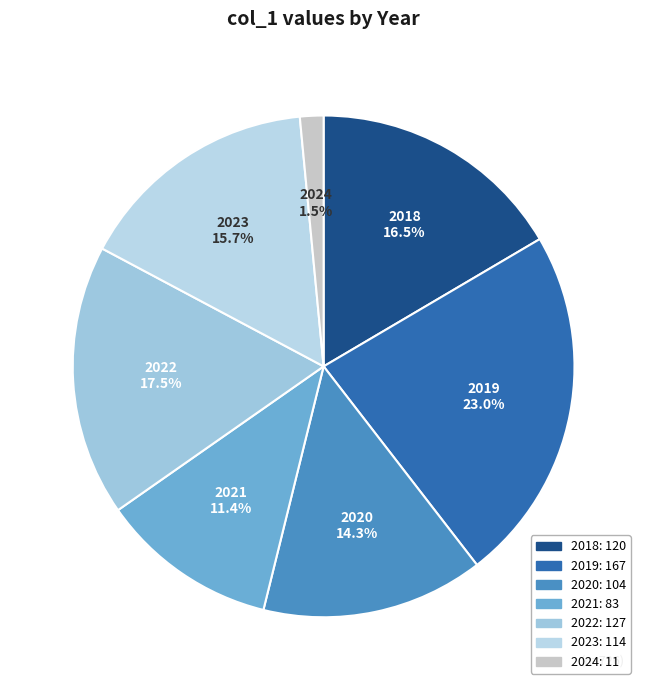

Rank the categories by value from highest to lowest.

2019, 2022, 2018, 2023, 2020, 2021, 2024